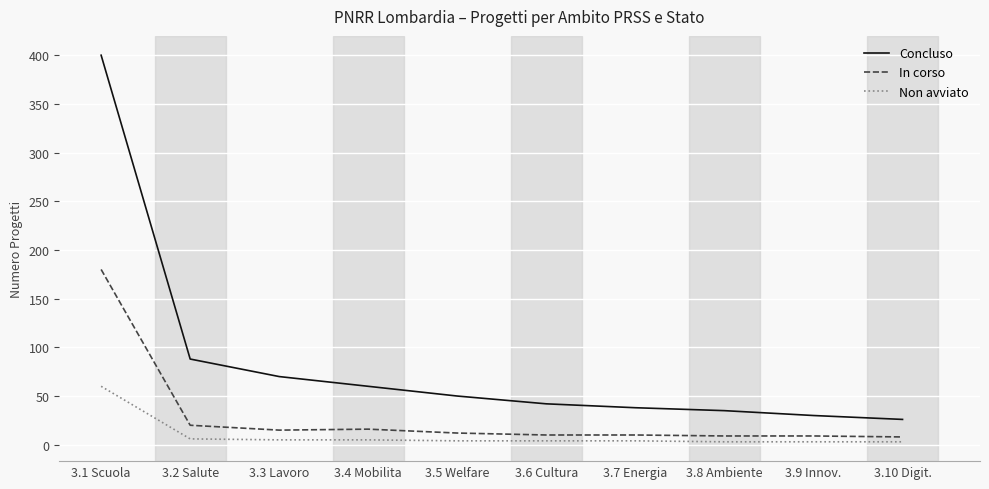

How many values in the Concluso series are below 50?

5